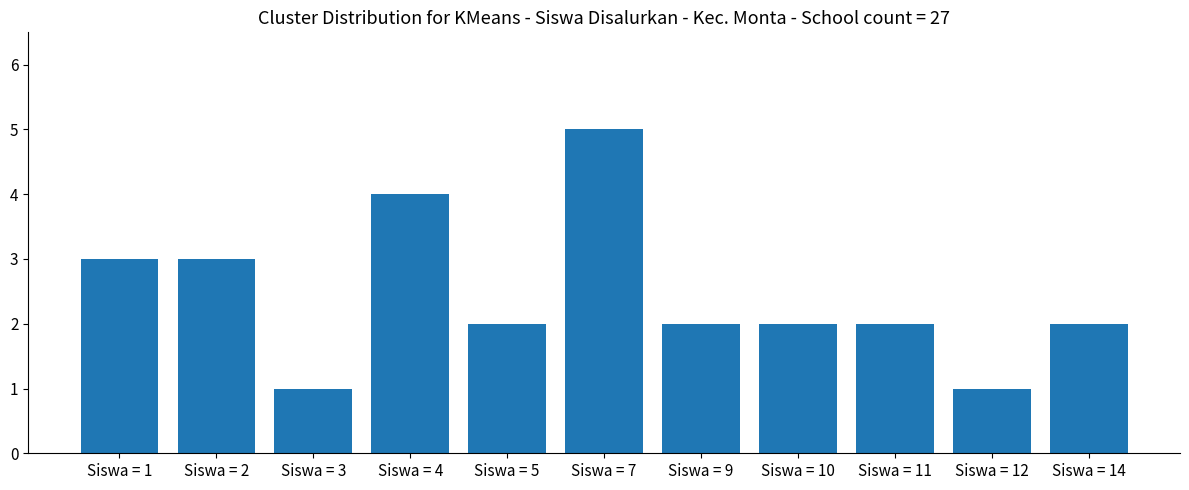

Reading left to right, list all the values displayed in this chart.

3	3	1	4	2	5	2	2	2	1	2